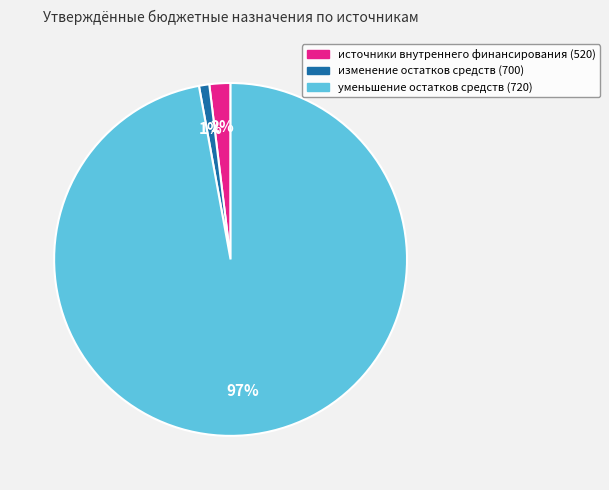

To the nearest percent, what is the average slice percentage?

33%